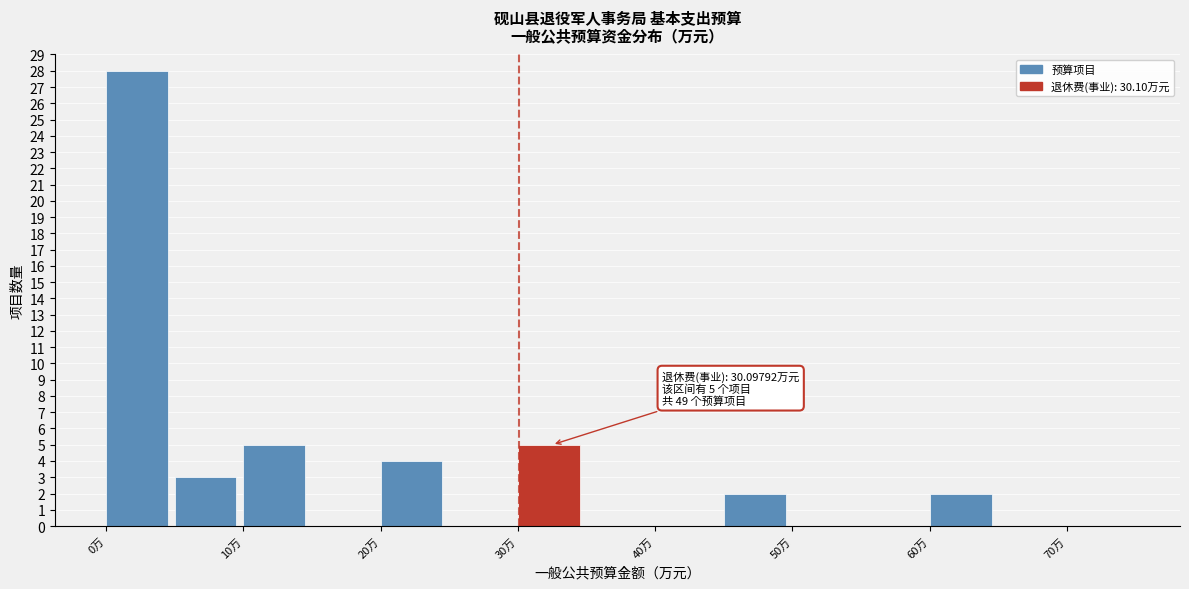

Over which range of the x-axis is the bar tallest?

0 to 5